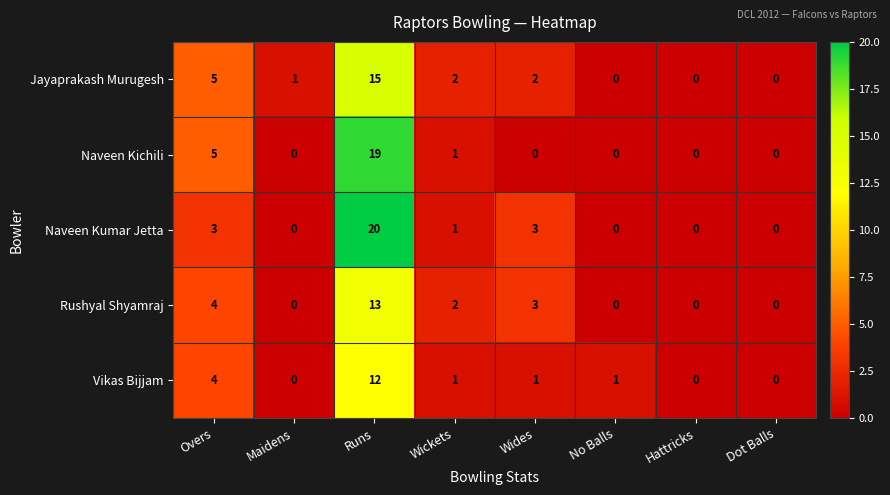

At which label does Vikas Bijjam first exceed 1?

Overs